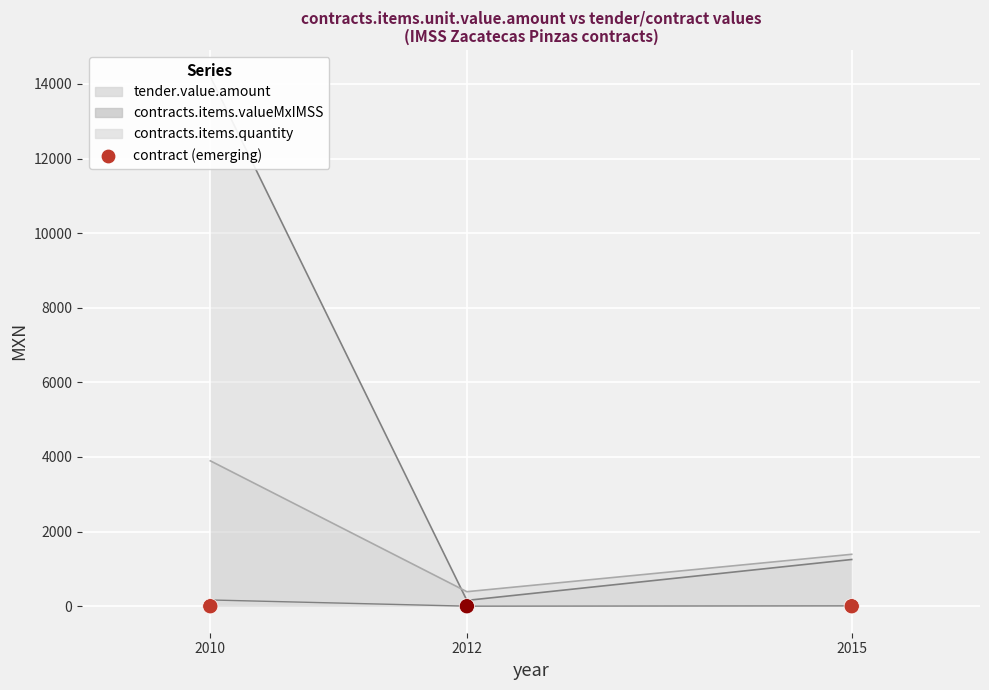

What is the total value across all series at 2015?

2654.8